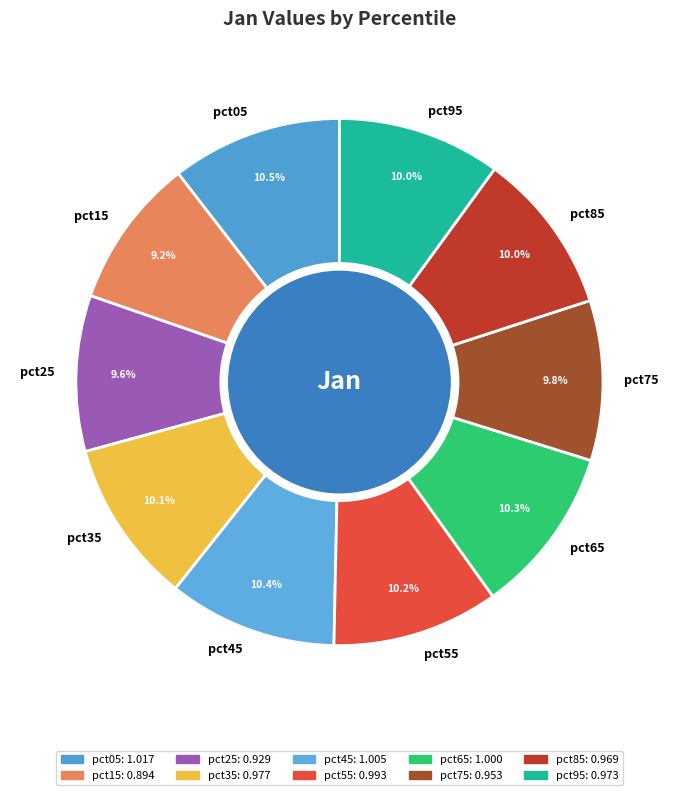

The pct85 slice represents 20% of the pie. True or false?

False